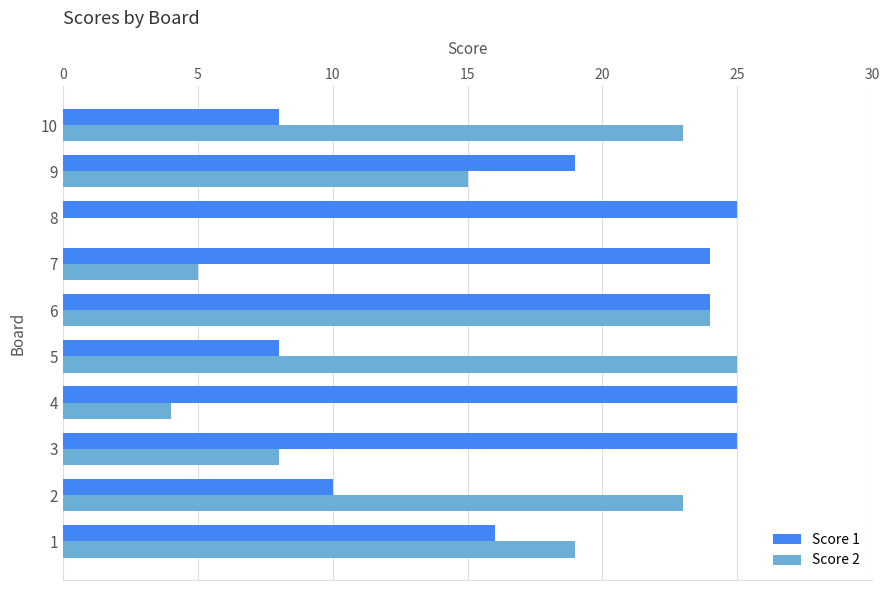

Count the number of categories in the chart.

10